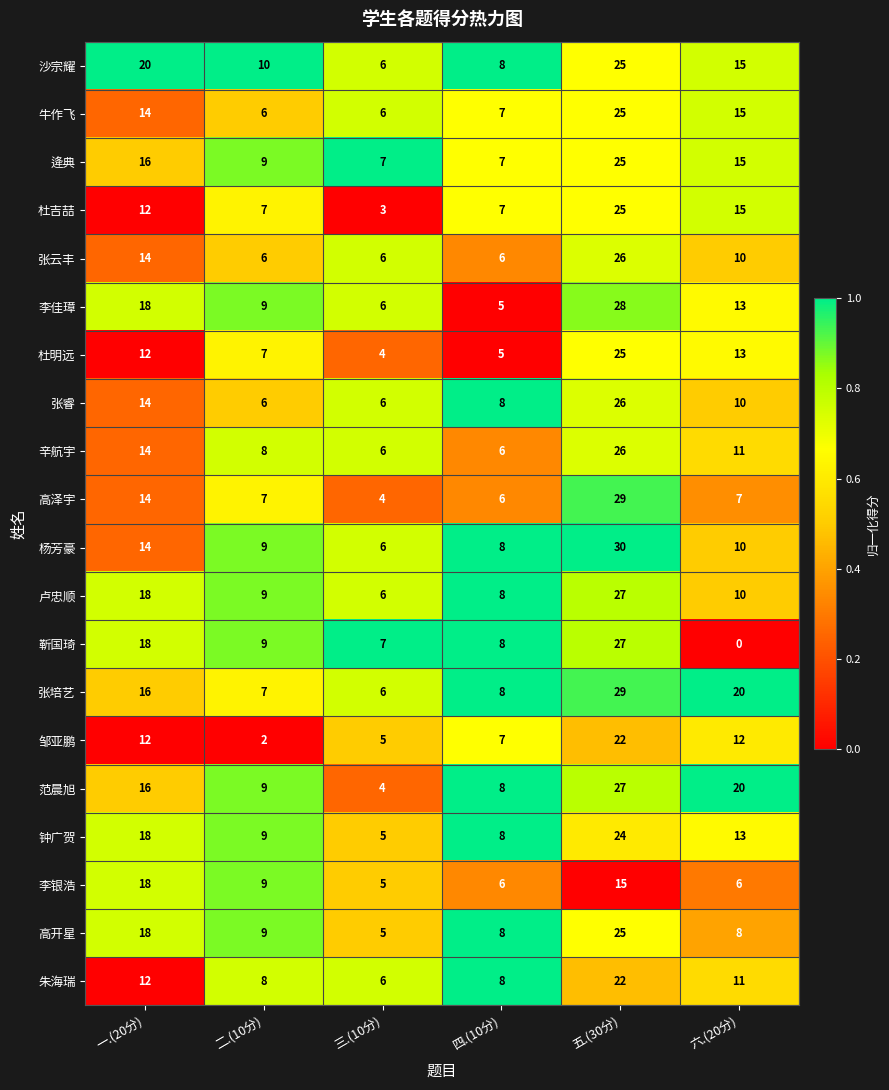

List the labels in order of 李佳璋 value, smallest first.

四.(10分), 三.(10分), 二.(10分), 六.(20分), 一.(20分), 五.(30分)